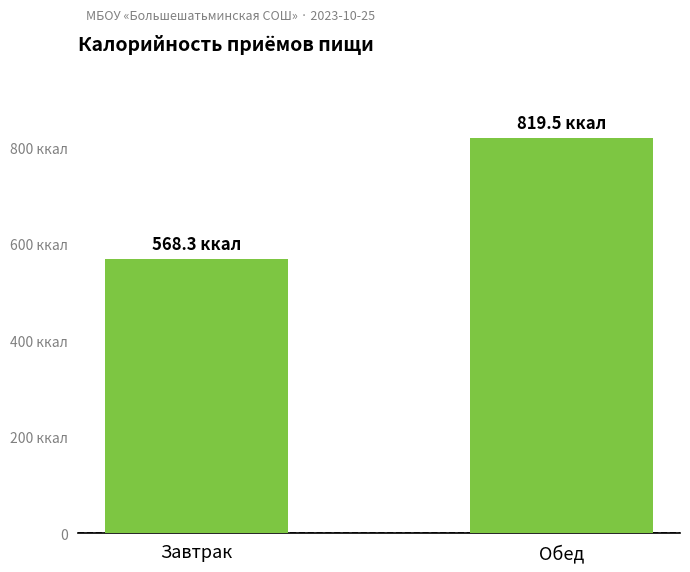

Does the chart contain any negative values?

No